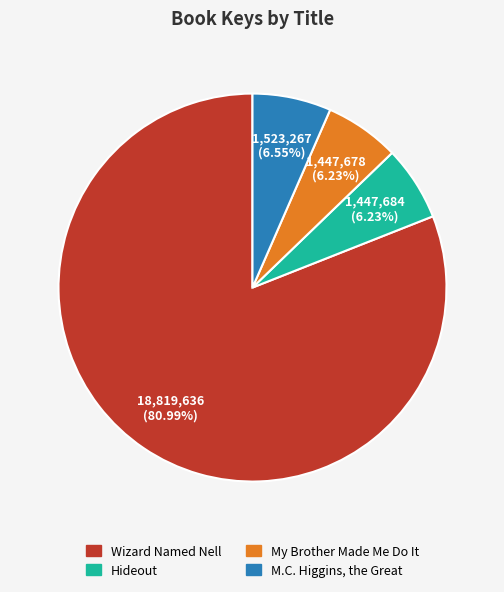

Which category has the biggest portion of the pie?

Wizard Named Nell